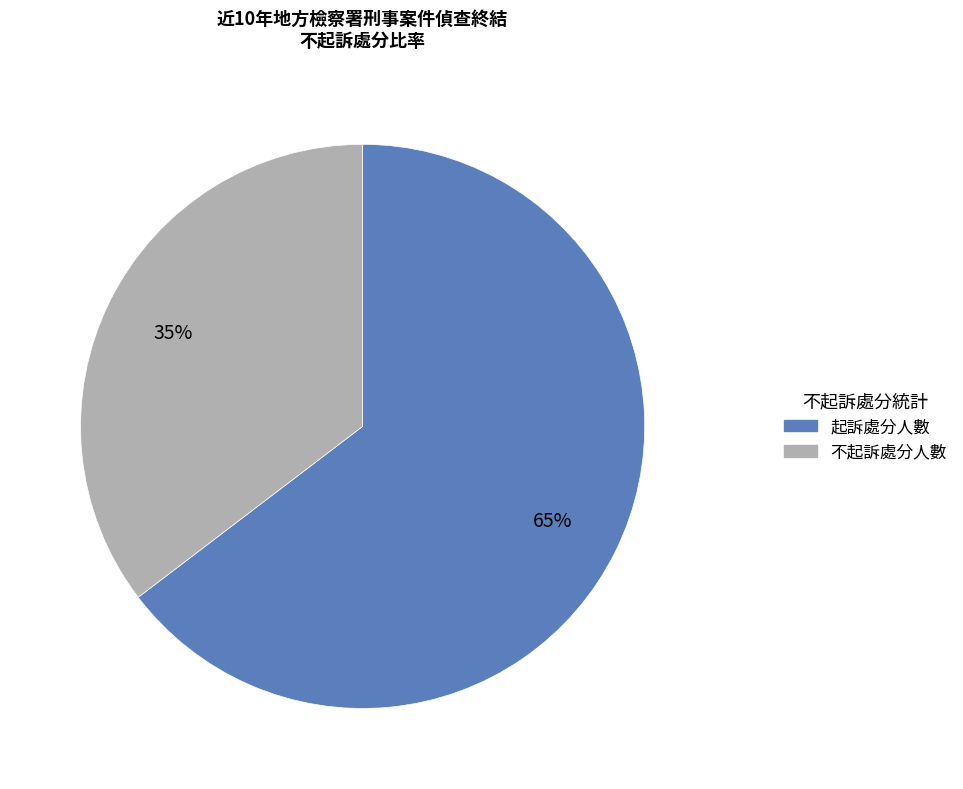

What percentage is the 起訴處分人數 slice, to the nearest percent?

65%